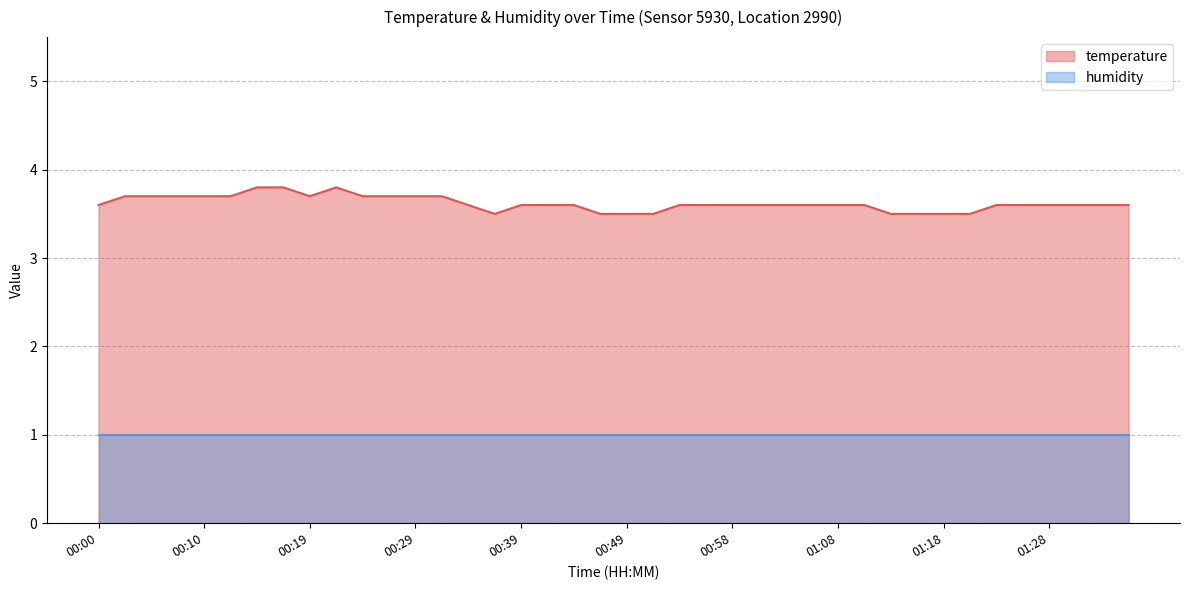

What position from the right is 00:34?

26